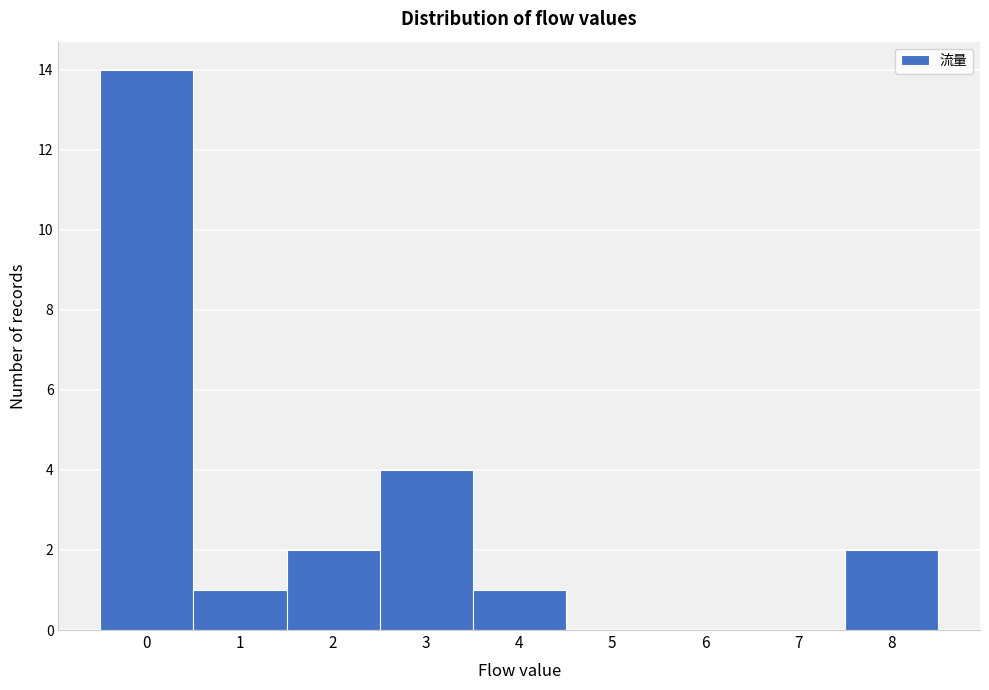

How tall is the bar that spans 7.5 to 8.5 on the x-axis? The values are not printed on the chart, so give them approximately, as read against the axis.

2